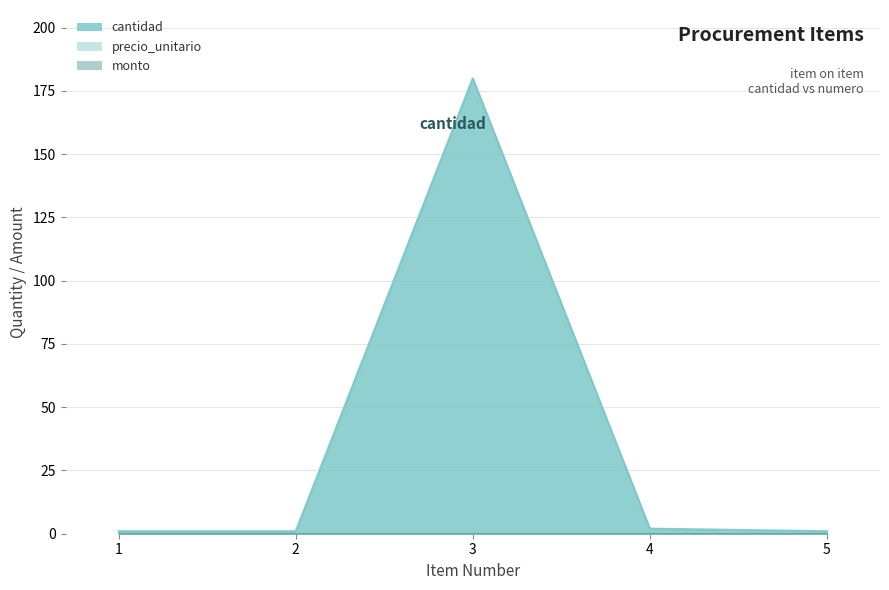

Between 3 and 4, which is larger?

3